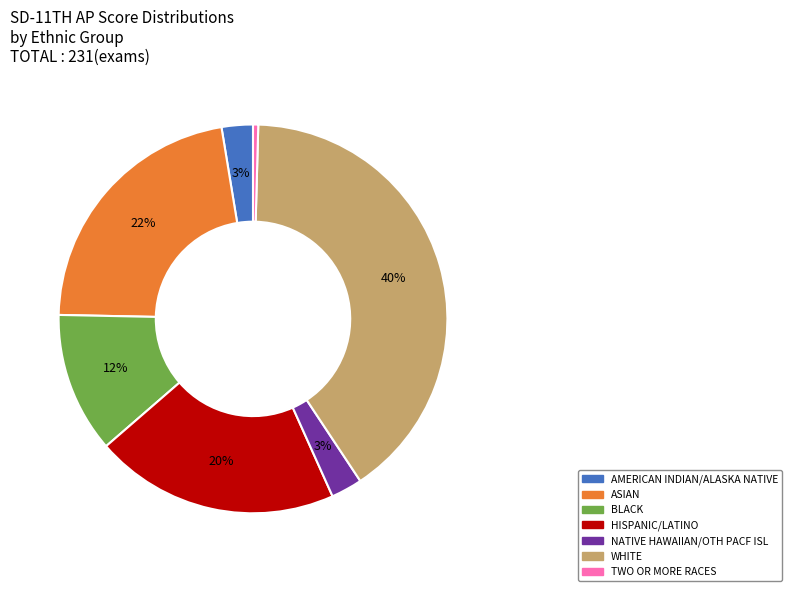

Does HISPANIC/LATINO account for over 50% of the chart?

No